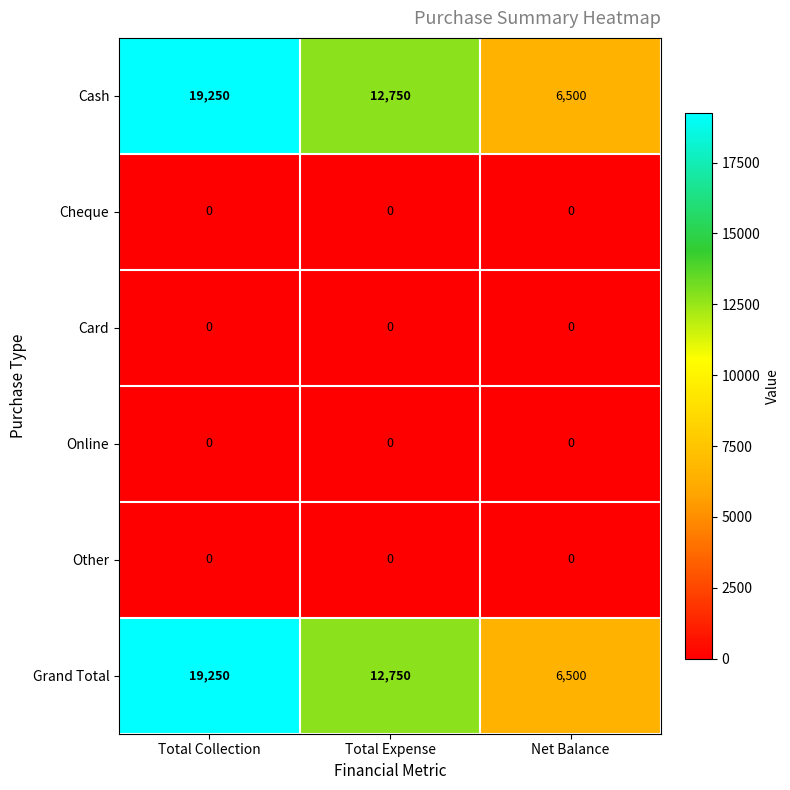

Reading left to right, what are all the values shown in this chart?

Cash: 19250	12750	6500
Cheque: 0	0	0
Card: 0	0	0
Online: 0	0	0
Other: 0	0	0
Grand Total: 19250	12750	6500